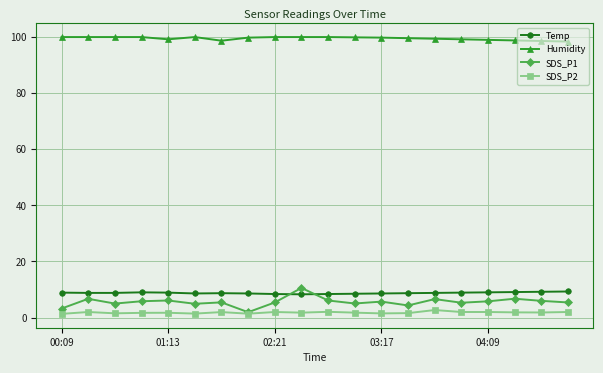

True or false: SDS_P2 has more than 2 points higher than both neighbors.

True